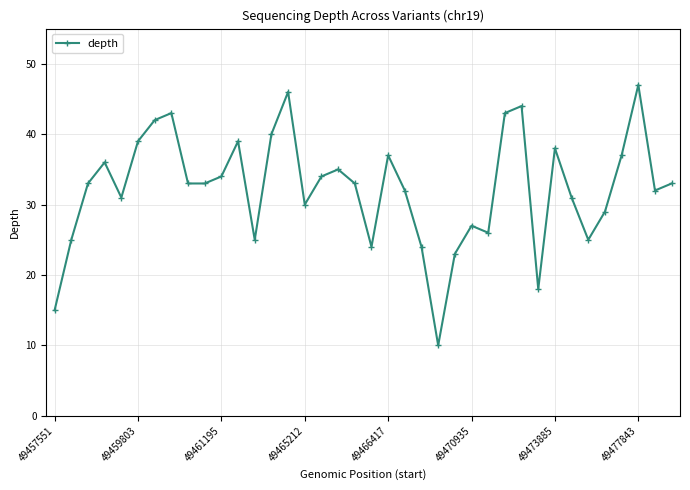

What is the sum of all values?

1226